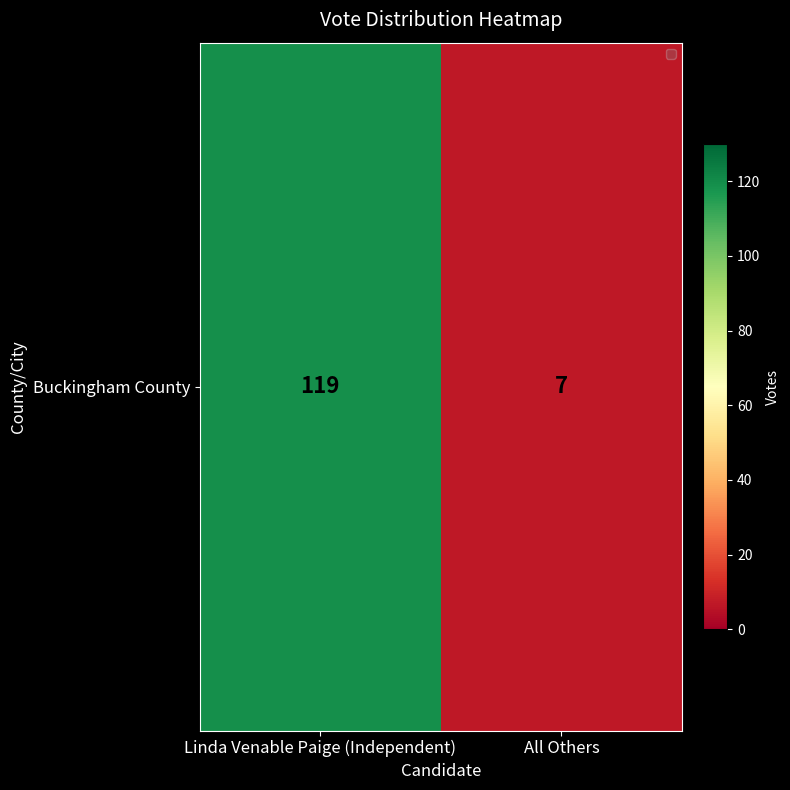

Reading left to right, list all the values displayed in this chart.

119	7